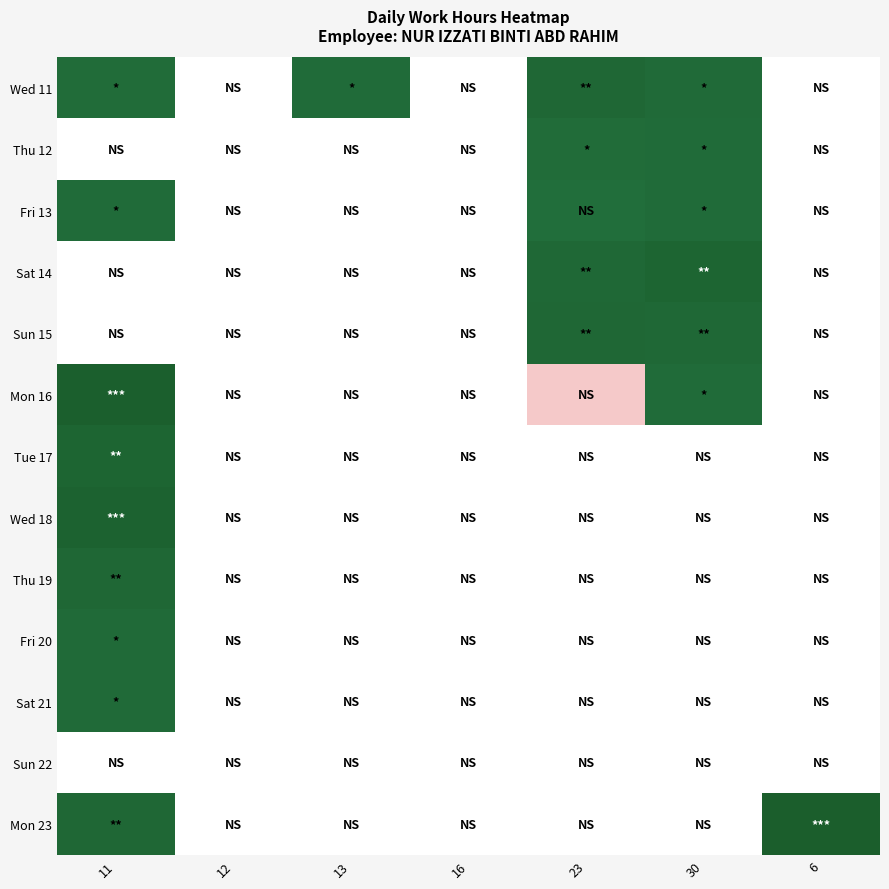

Between 6 and 11, which is larger?

11